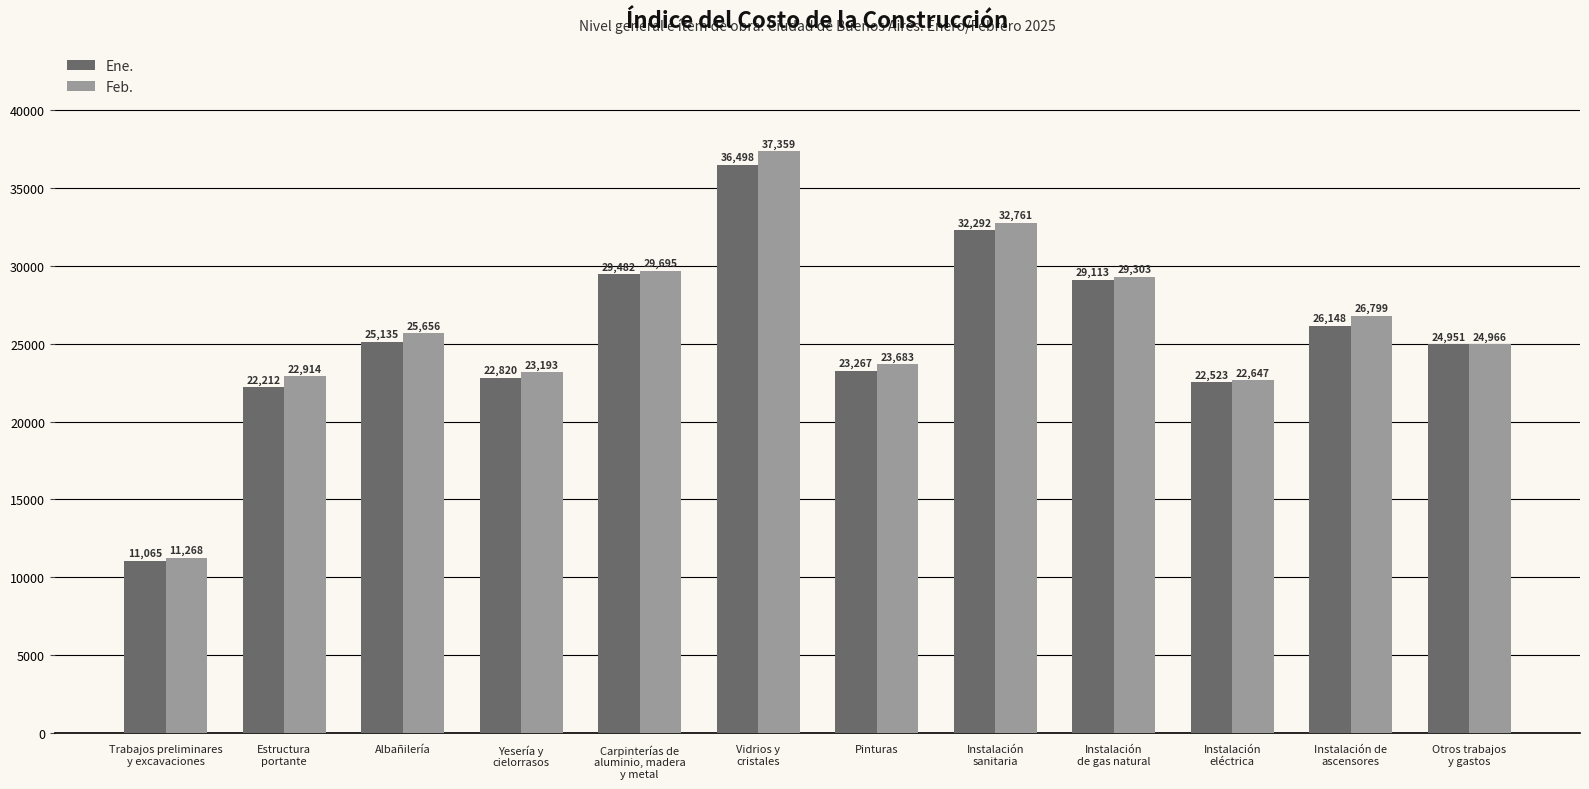

What is the sum of all Ene. values?

305506.2